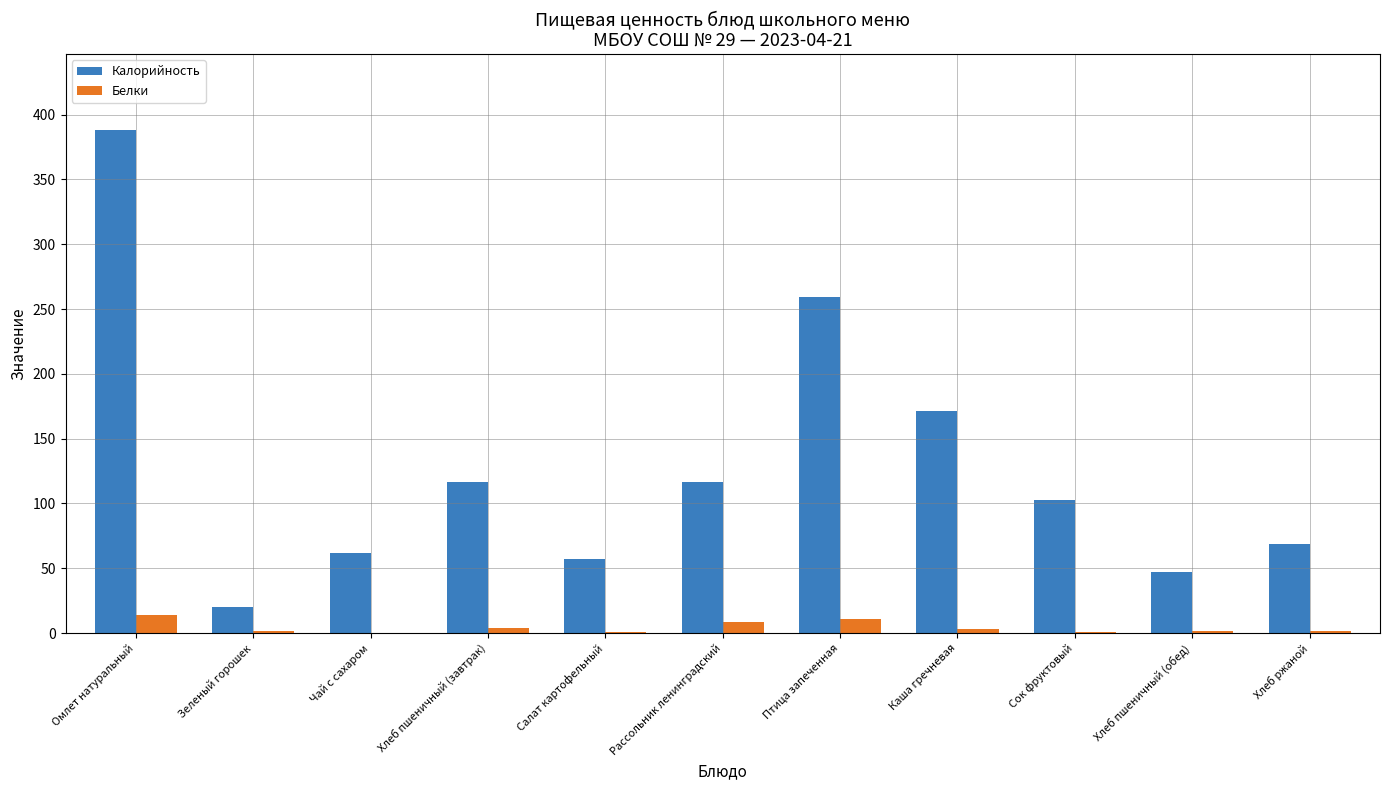

At which label is Калорийность closest to 204?

Каша гречневая